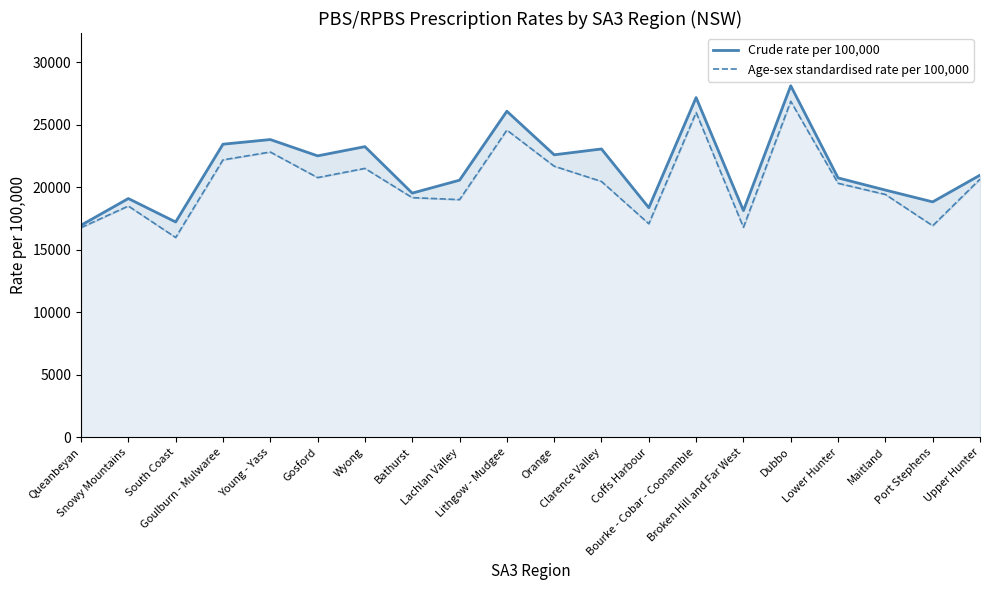

What is the difference between the highest and lowest values at Bathurst?

362